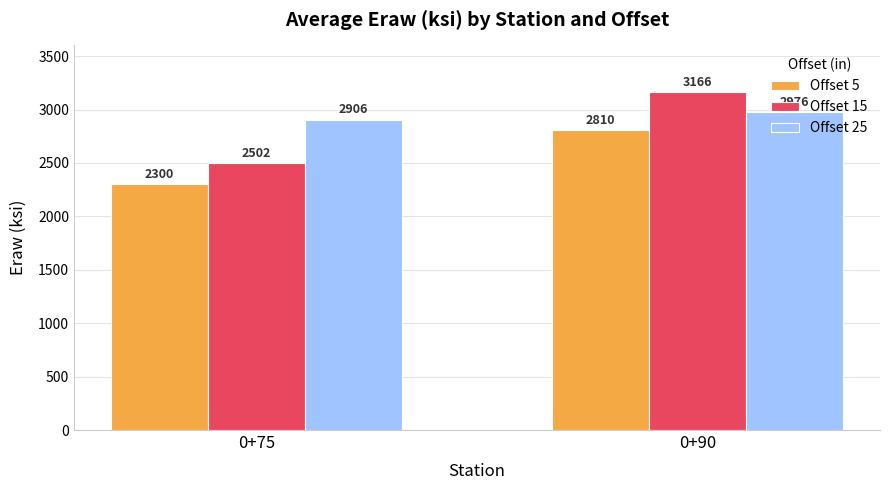

What is the difference between the maximum and minimum values in the Offset 5 series?

510